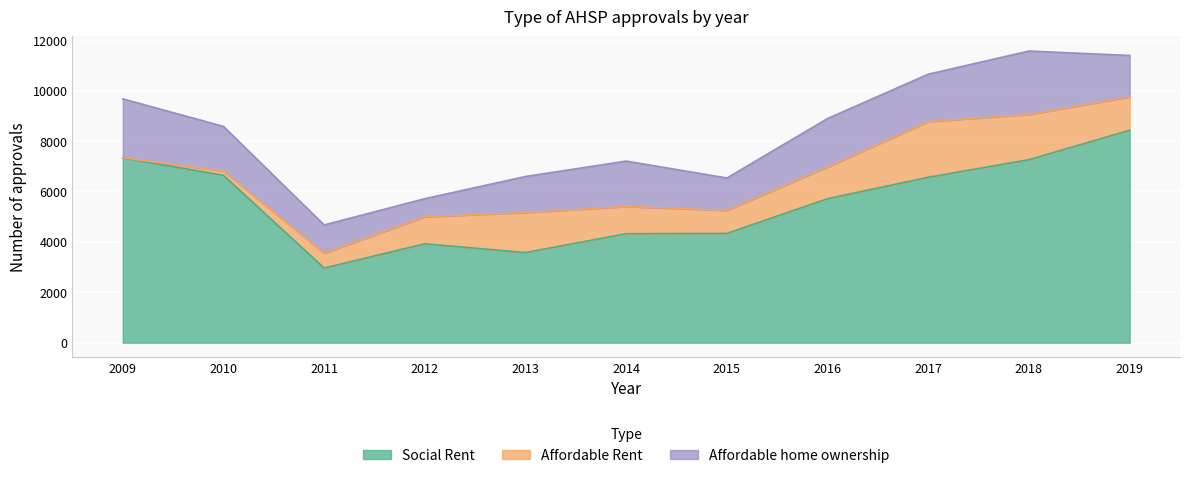

In Social Rent, how many points are lower than both neighbors (excluding endpoints)?

2